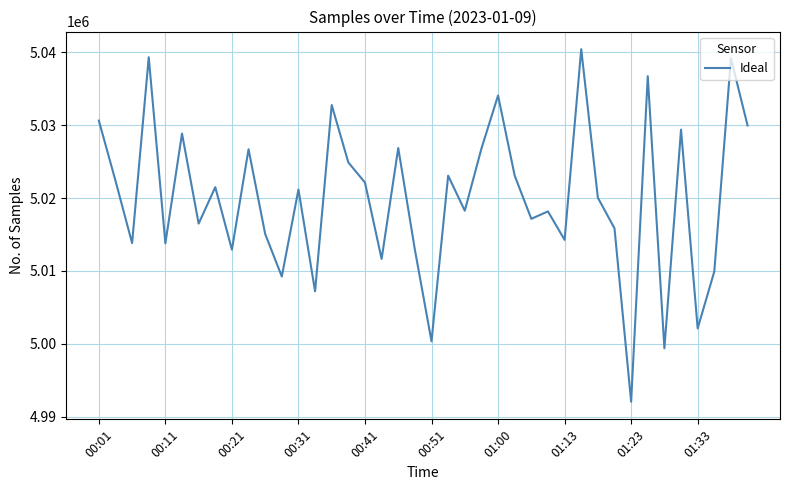

What is the greatest value displayed?

5040406